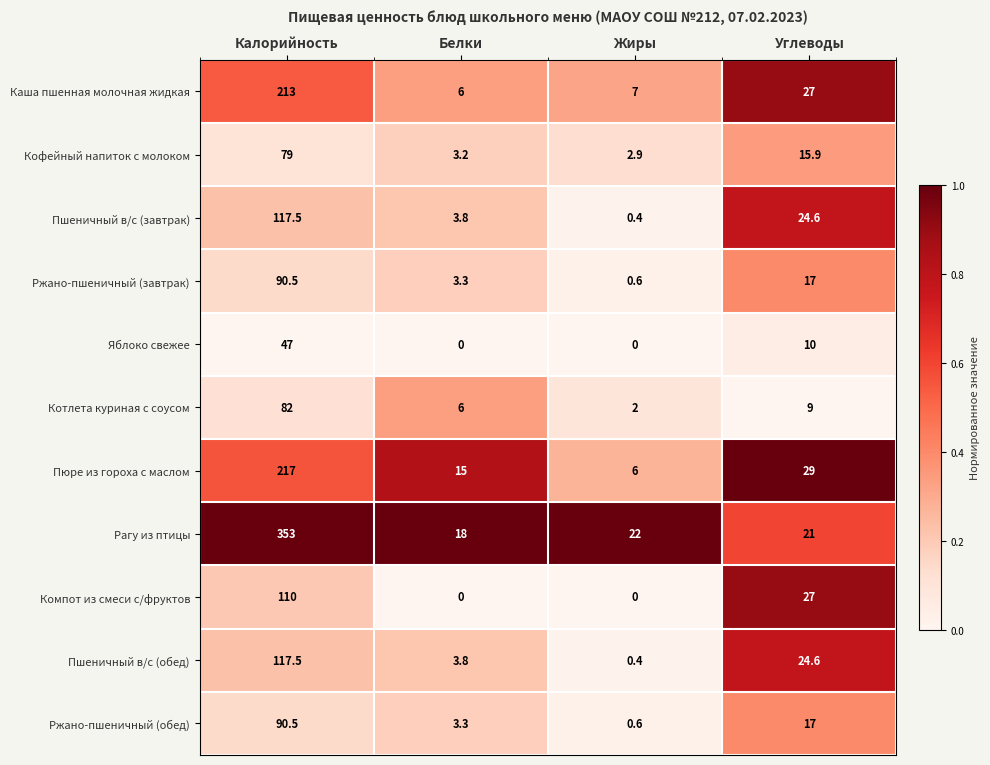

Which series has the largest total across all categories?

Рагу из птицы